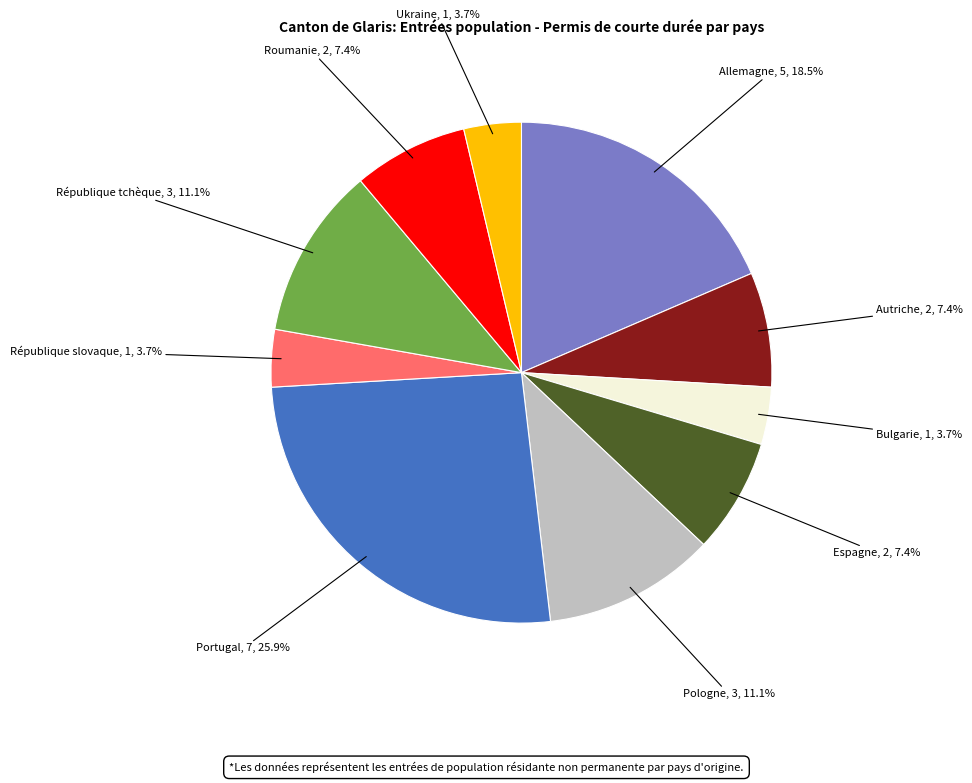

To the nearest percent, what is the difference between the République slovaque and Portugal slice percentages?

22%